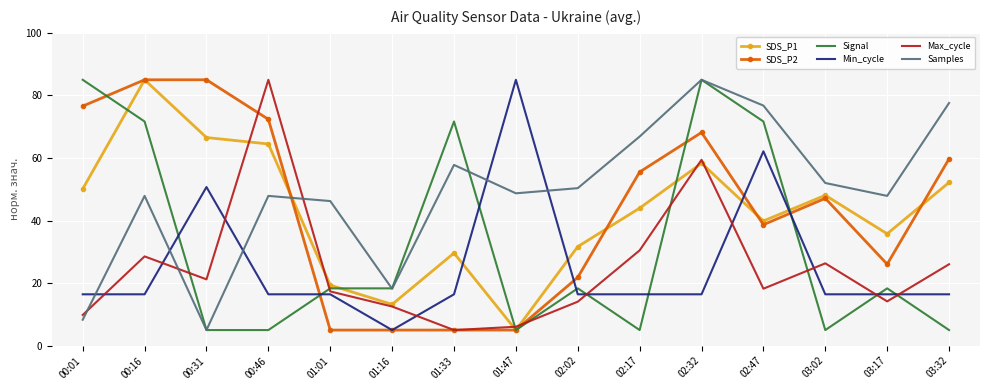

True or false: Max_cycle has a value of 22.4 at 02:02.

False